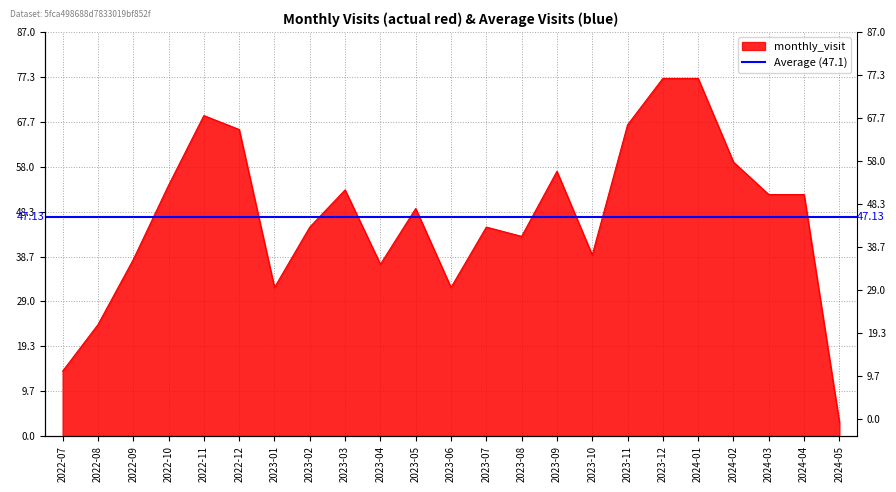

What is the change in value from 2022-10 to 2023-12?

+23